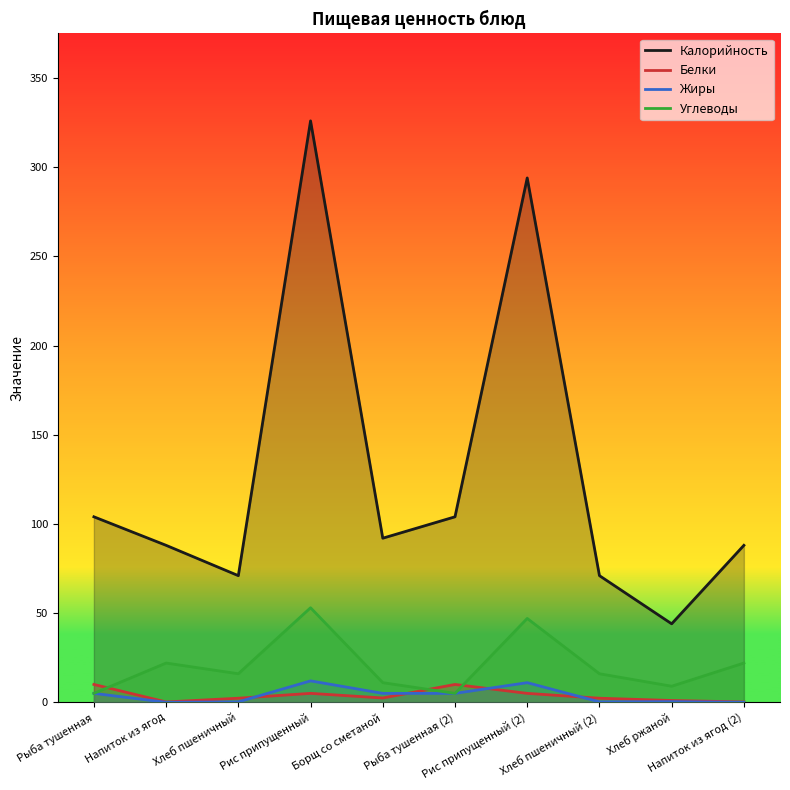

Where does the Жиры series first go above 5?

Рис припущенный